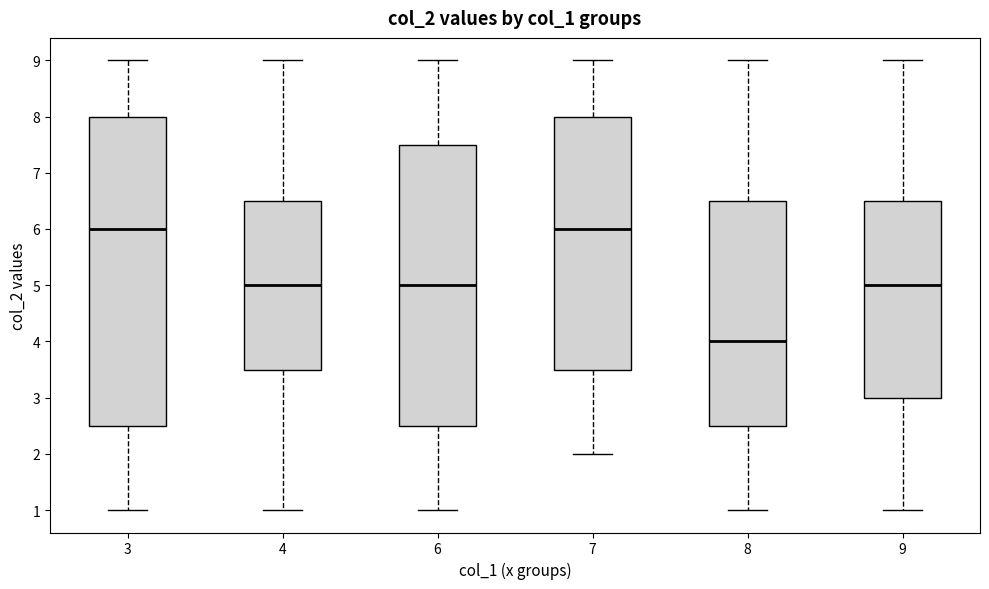

Reading left to right, transcribe this box plot: for each box, give where its median line is, the range the box spans, and where its two whiskers end, as read against the y-axis. The values are not printed on the chart, so give them approximately, as read against the axis.

3: median 6.0, box 2.5 to 8.0, whiskers 1.0 to 9.0
4: median 5.0, box 3.5 to 6.5, whiskers 1.0 to 9.0
6: median 5.0, box 2.5 to 7.5, whiskers 1.0 to 9.0
7: median 6.0, box 3.5 to 8.0, whiskers 2.0 to 9.0
8: median 4.0, box 2.5 to 6.5, whiskers 1.0 to 9.0
9: median 5.0, box 3.0 to 6.5, whiskers 1.0 to 9.0